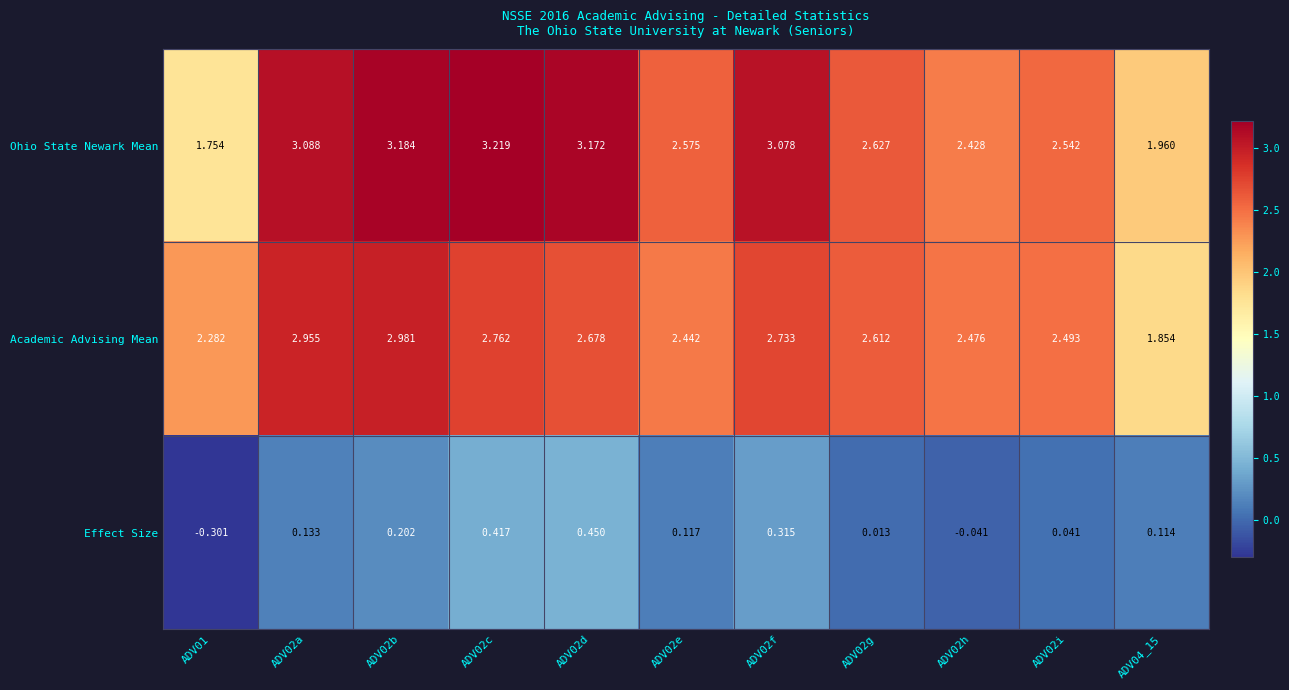

At ADV02i, list the series in order from largest to smallest.

Ohio State Newark Mean, Academic Advising Mean, Effect Size